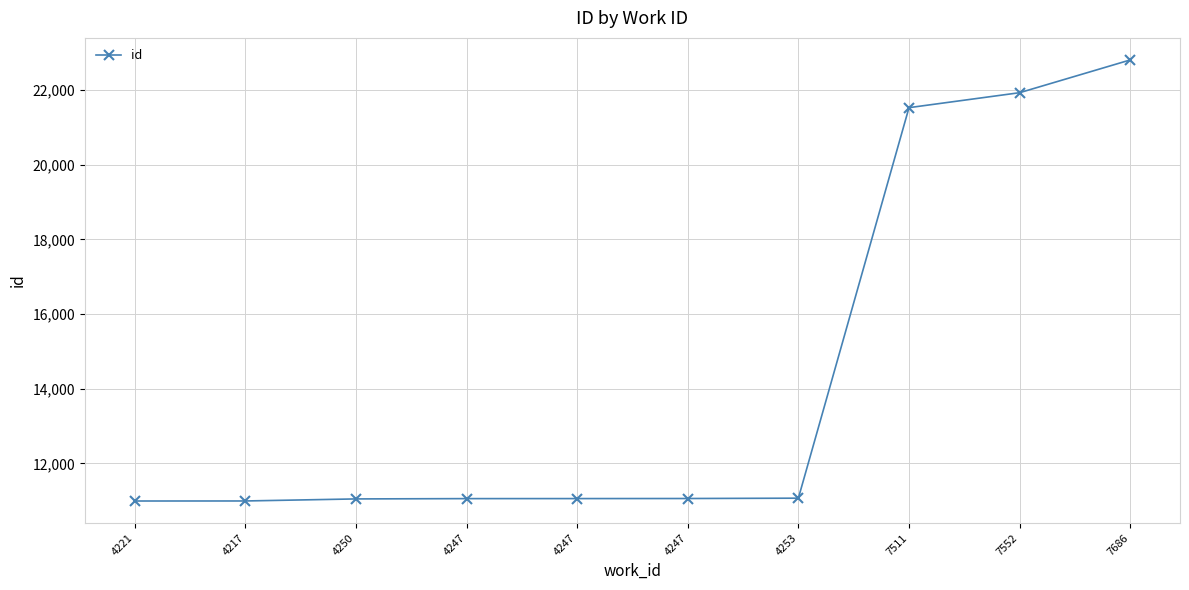

What is the sum of the values at 7552 and 4247?

32990